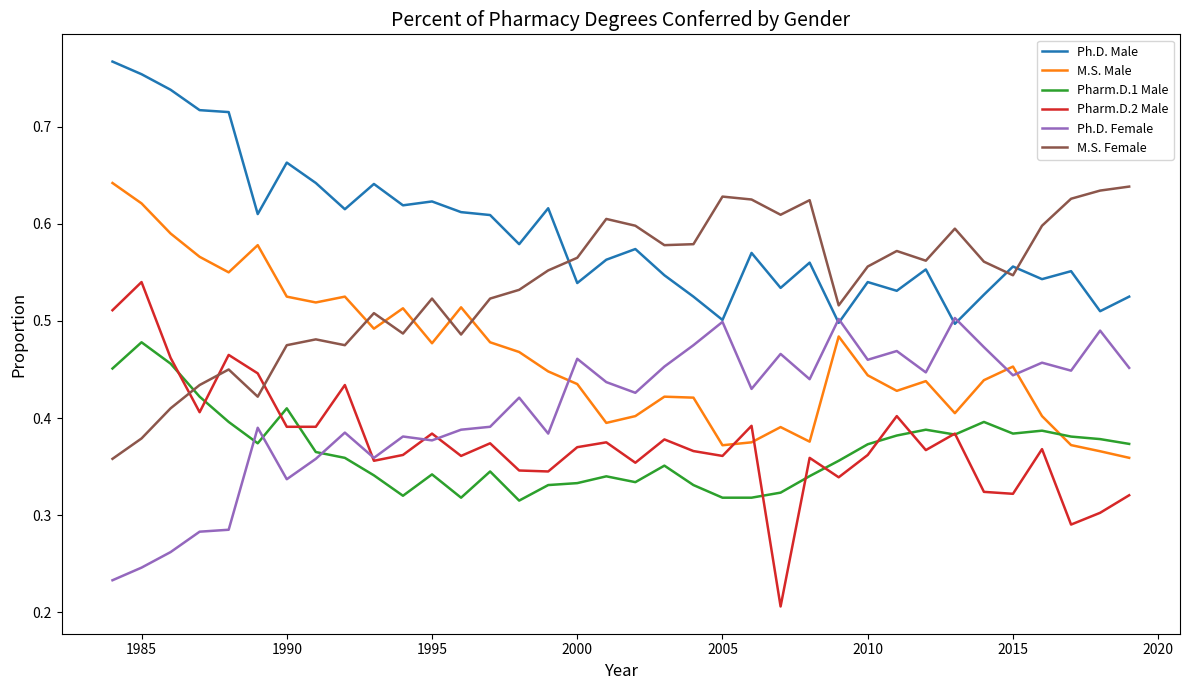

Is this an area chart (filled region under the line)?

No